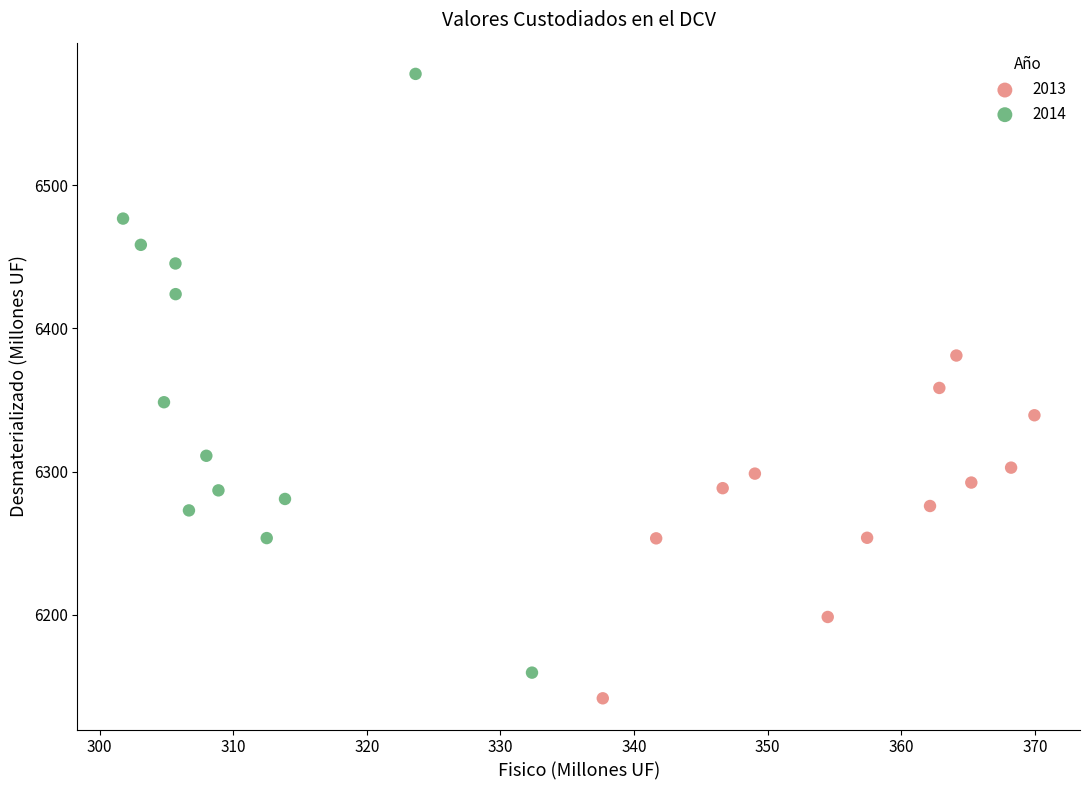

Which series has the widest spread of Y values?

2014